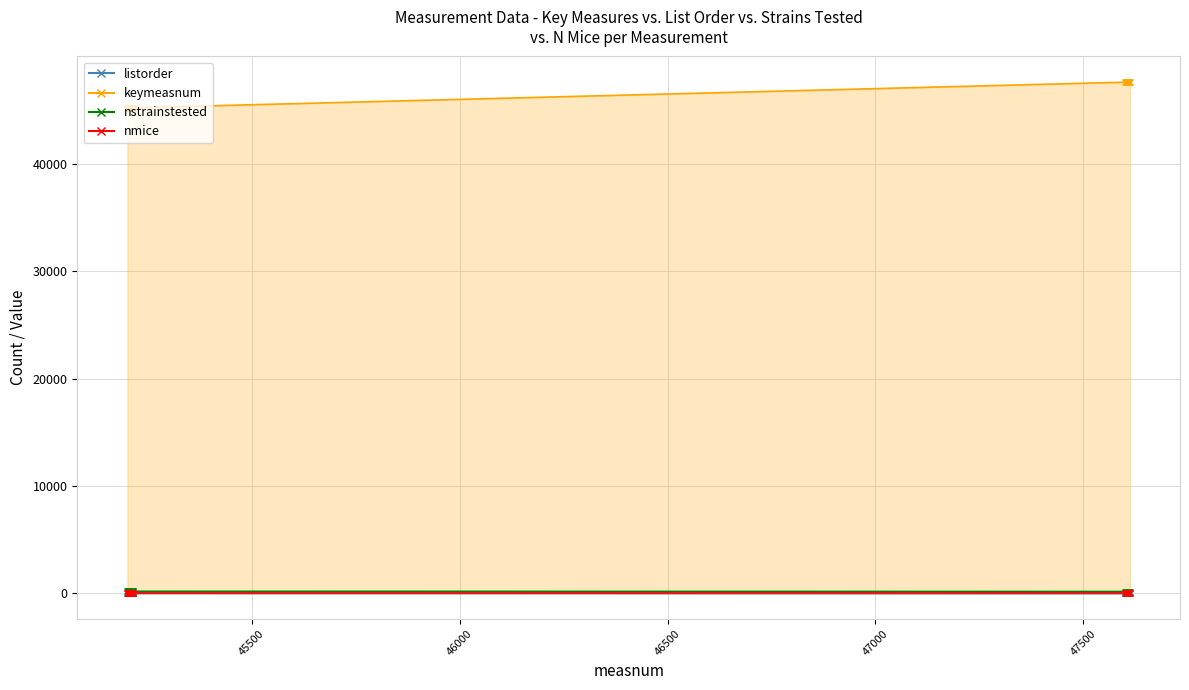

Rank the categories by nstrainstested value from highest to lowest.

45201, 45202, 45203, 45204, 45205, 45206, 45210, 45211, 45213, 45214, 45208, 45212, 45215, 45207, 47601, 47602, 47606, 47603, 47605, 47607, 47610, 47611, 47612, 47609, 45209